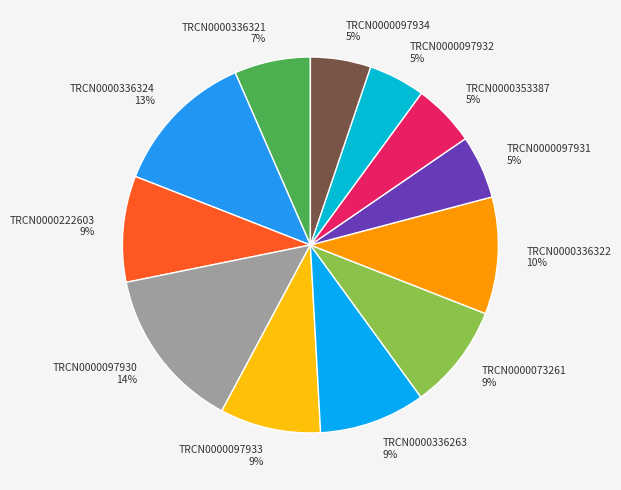

Does any single category account for the majority?

No